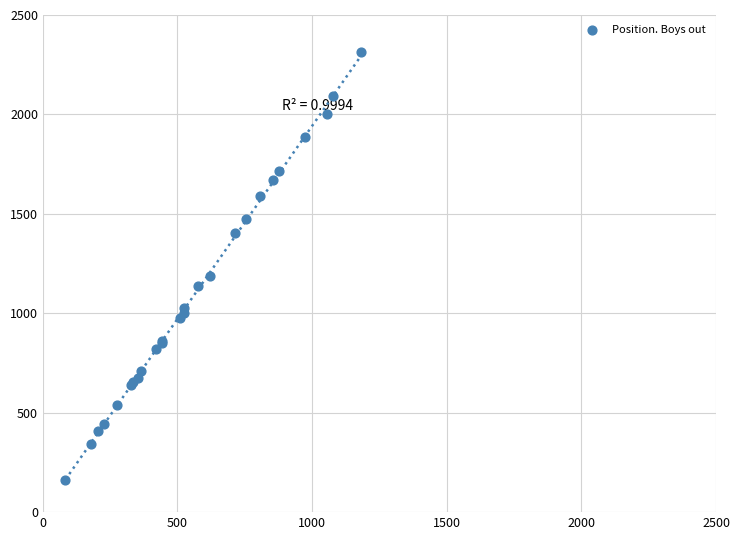

What Y value in the scatter plot is closest to 1239?

1186